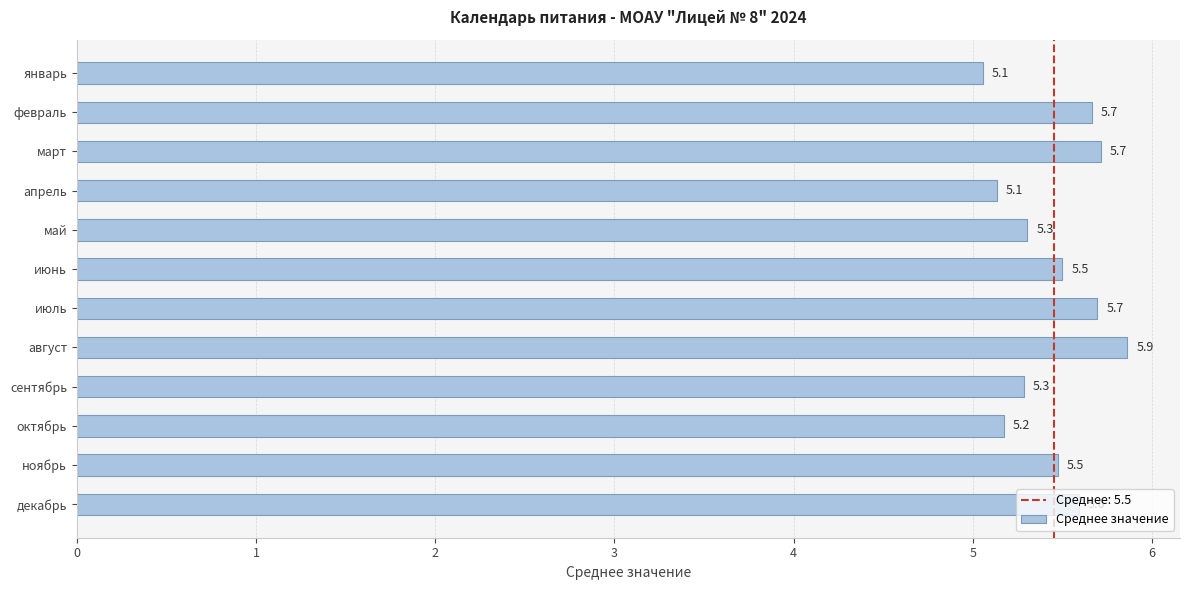

What is the sum of the values at февраль and сентябрь?

11.0